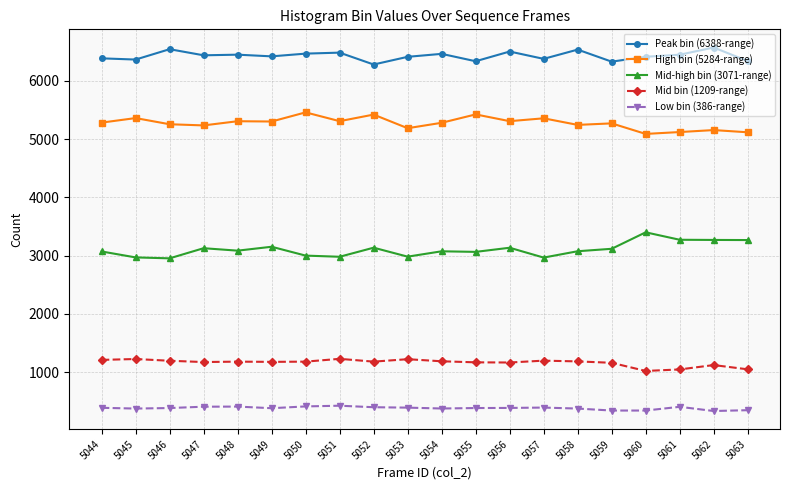

True or false: High bin (5284-range) has more than 0 interior local peaks.

True